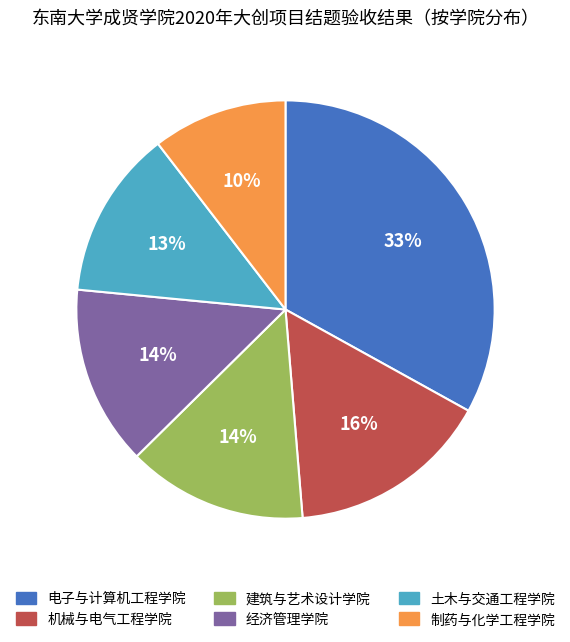

What is the ratio of the value at 机械与电气工程学院 to the value at 土木与交通工程学院?

1.2